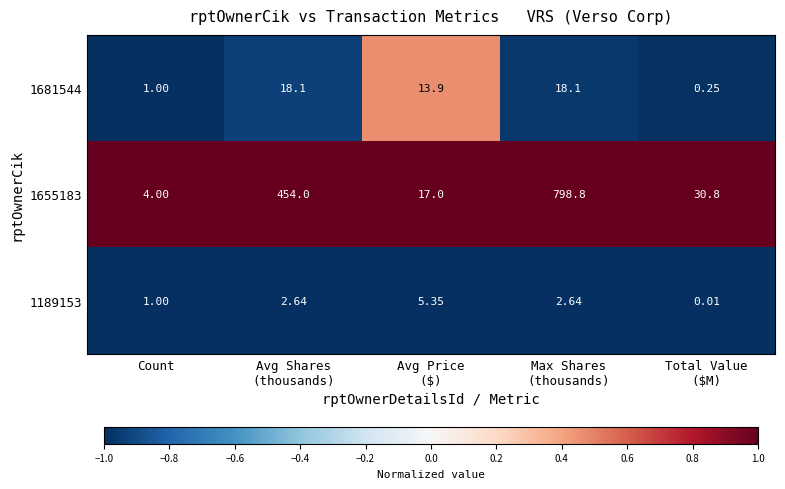

What is the total value across all series at Count?

6.0